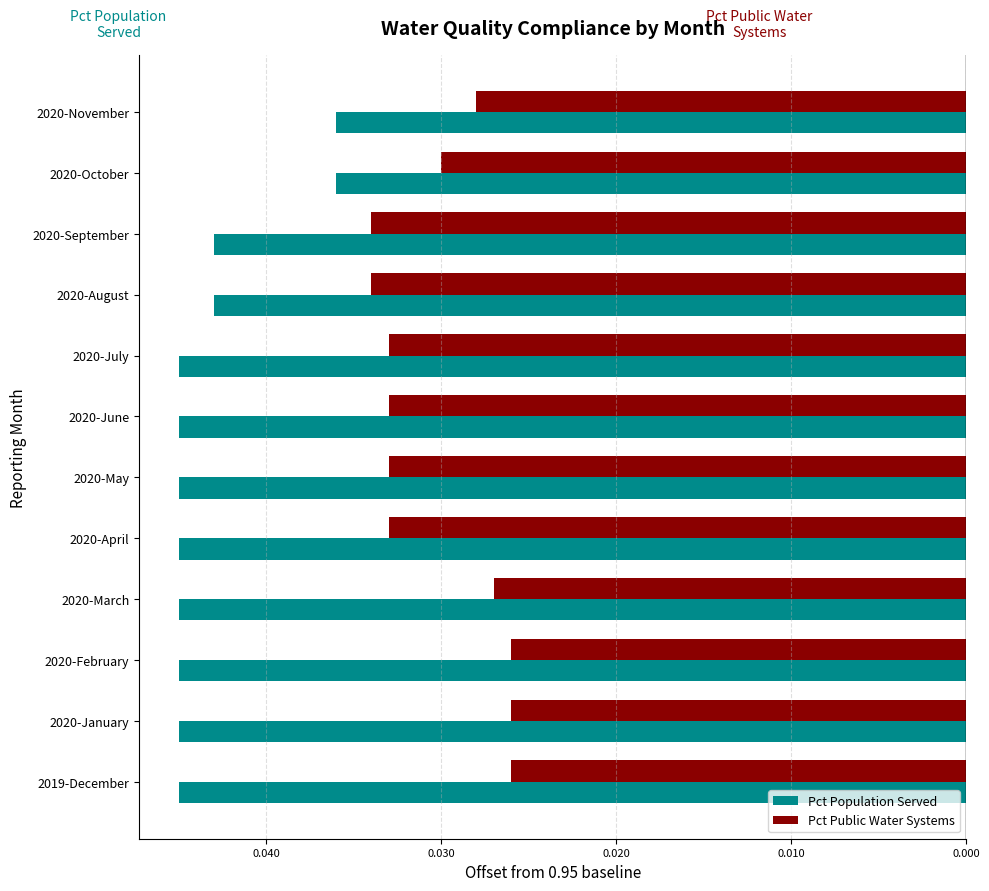

What are all the series names shown in the legend?

Pct Population Served, Pct Public Water Systems